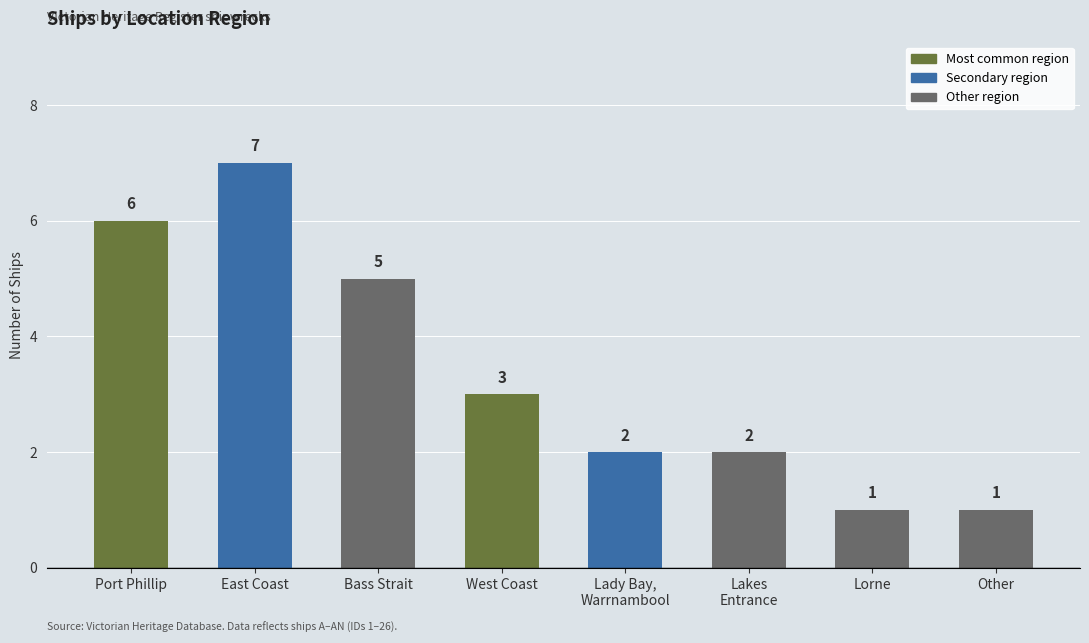

Is it true that the value at Bass Strait is 5?

True